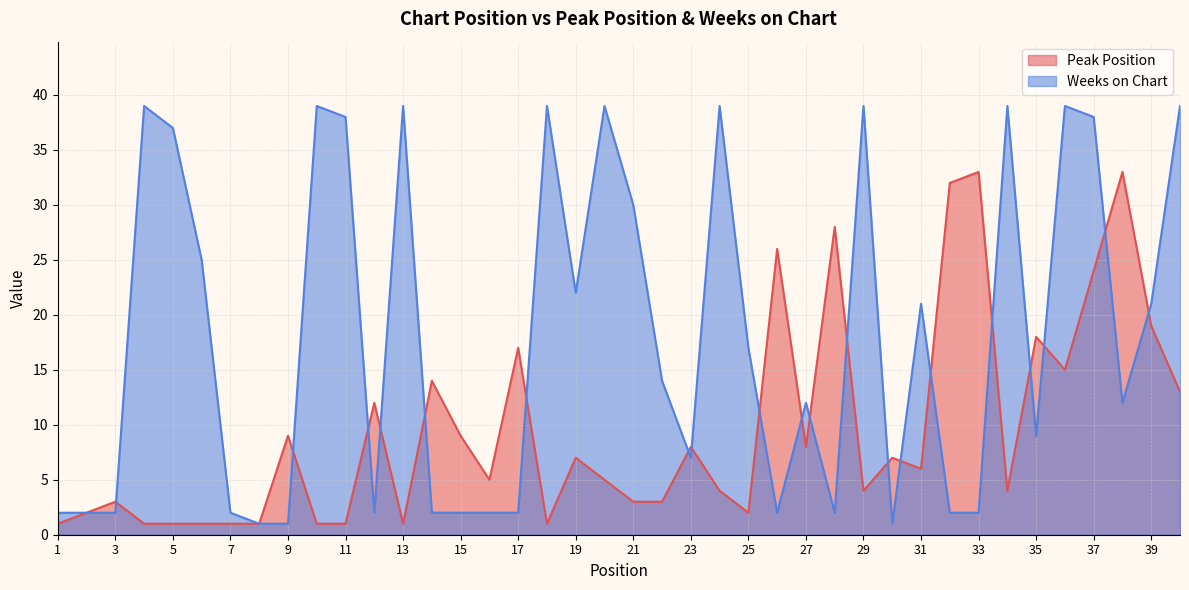

Read the Peak Position value at 7.

1